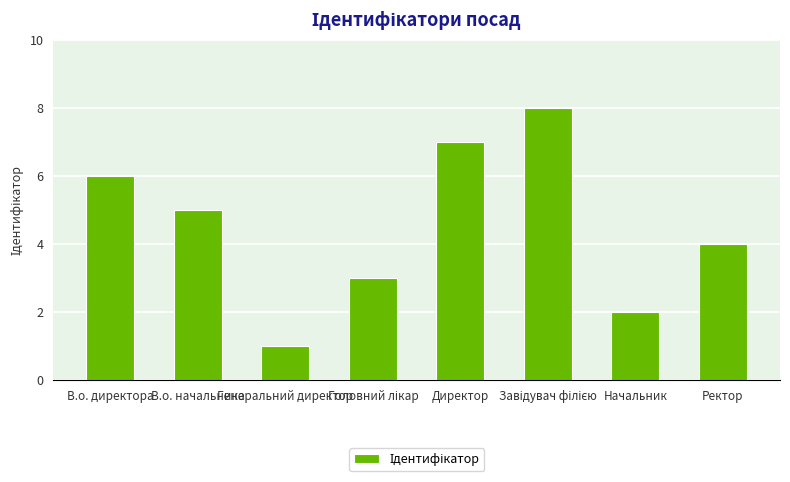

The value at В.о. начальника is 3. True or false?

False